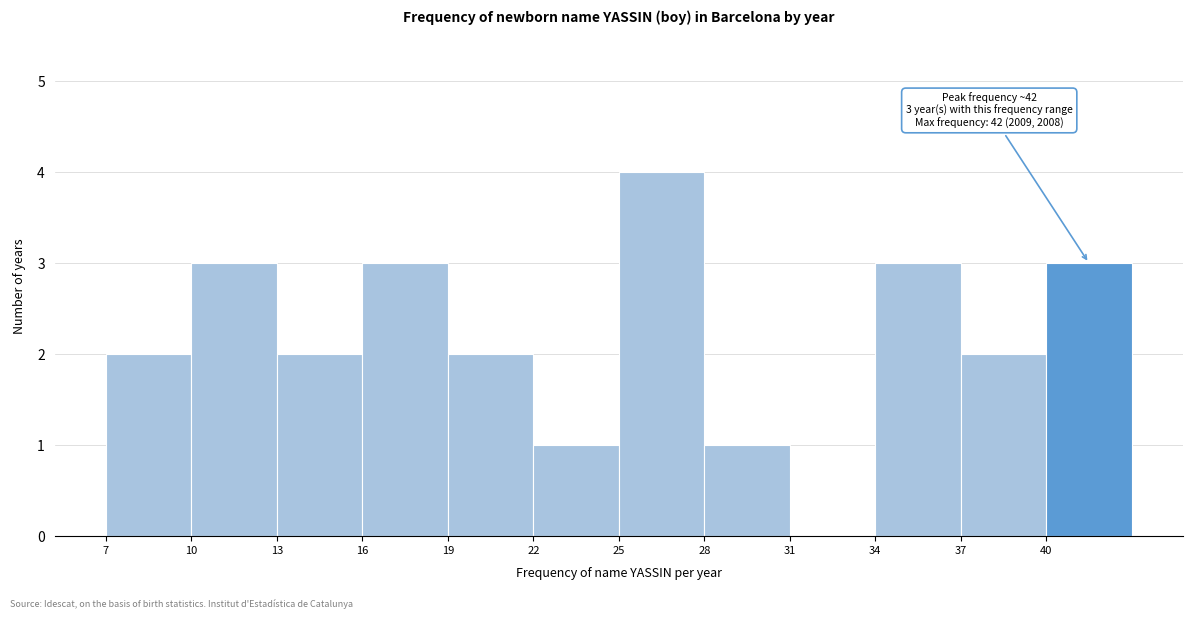

Over which range of the x-axis is the bar tallest?

25 to 28